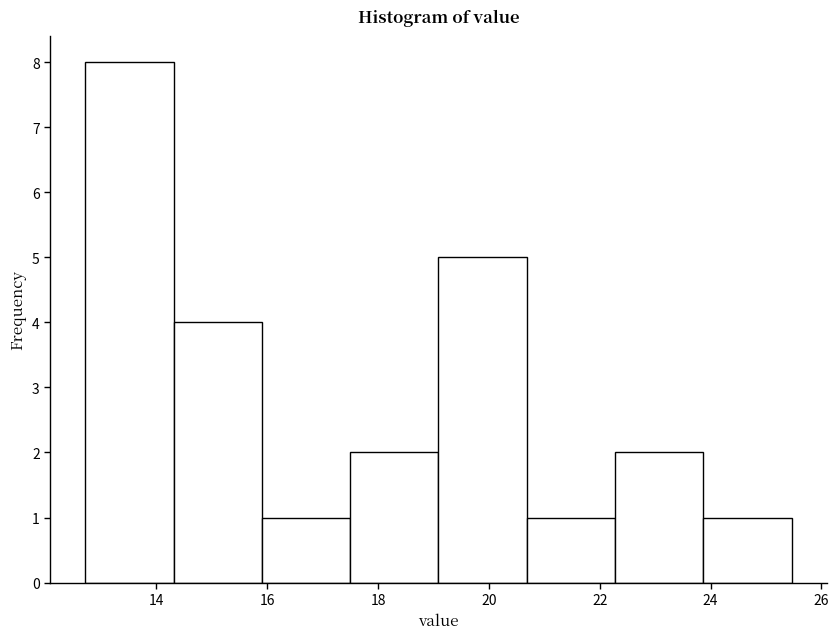

What is the height of the bar covering 20.6 to 22.2 on the x-axis? Neither the bar edges nor the heights are printed on the chart, so give them approximately, as read against the axes.

1